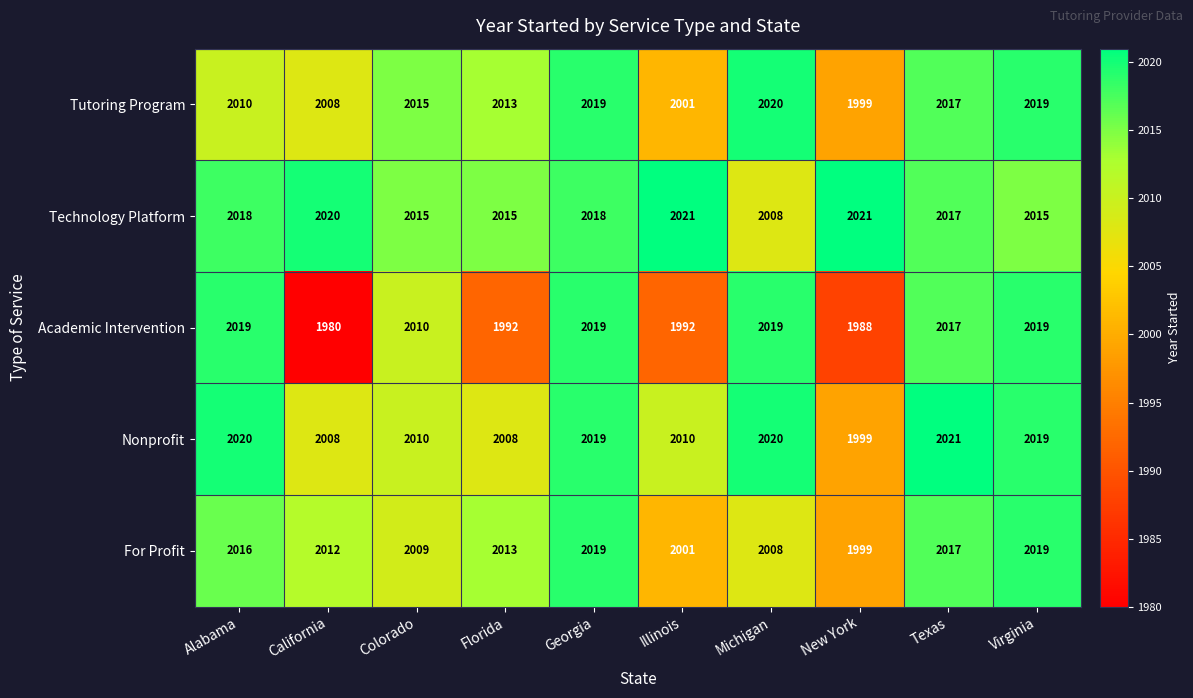

What is the average value of the Nonprofit series?

2013